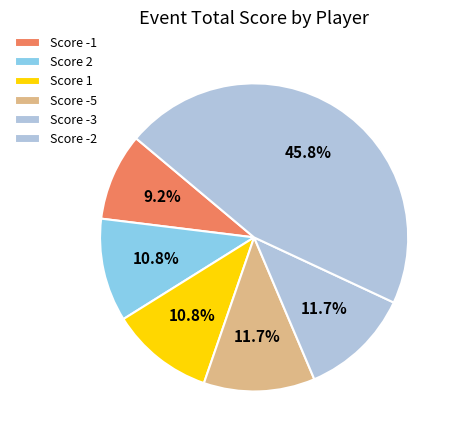

Count the number of slices in the pie.

6